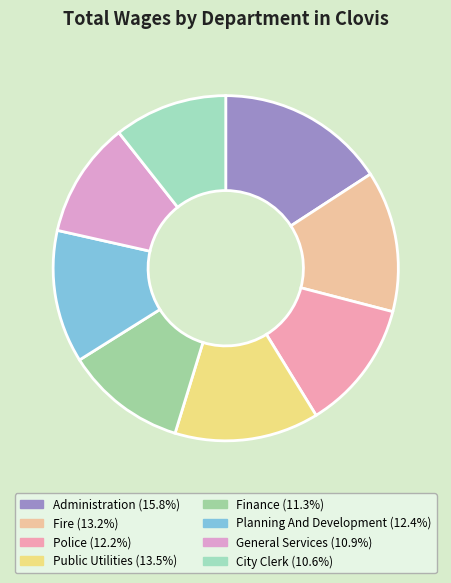

Approximately how many times larger is the value at Police compared to Finance?

1.1